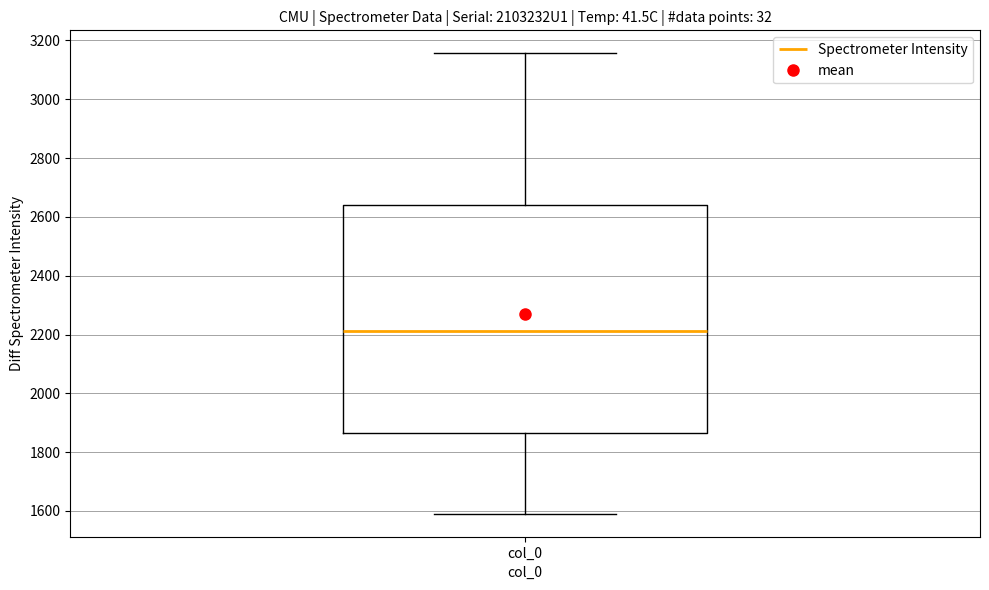

Transcribe this box plot: give where the median line is, the range the box spans, and where the two whiskers end, as read against the y-axis. The values are not printed on the chart, so give them approximately, as read against the axis.

median 2220, box 1860 to 2640, whiskers 1600 to 3160